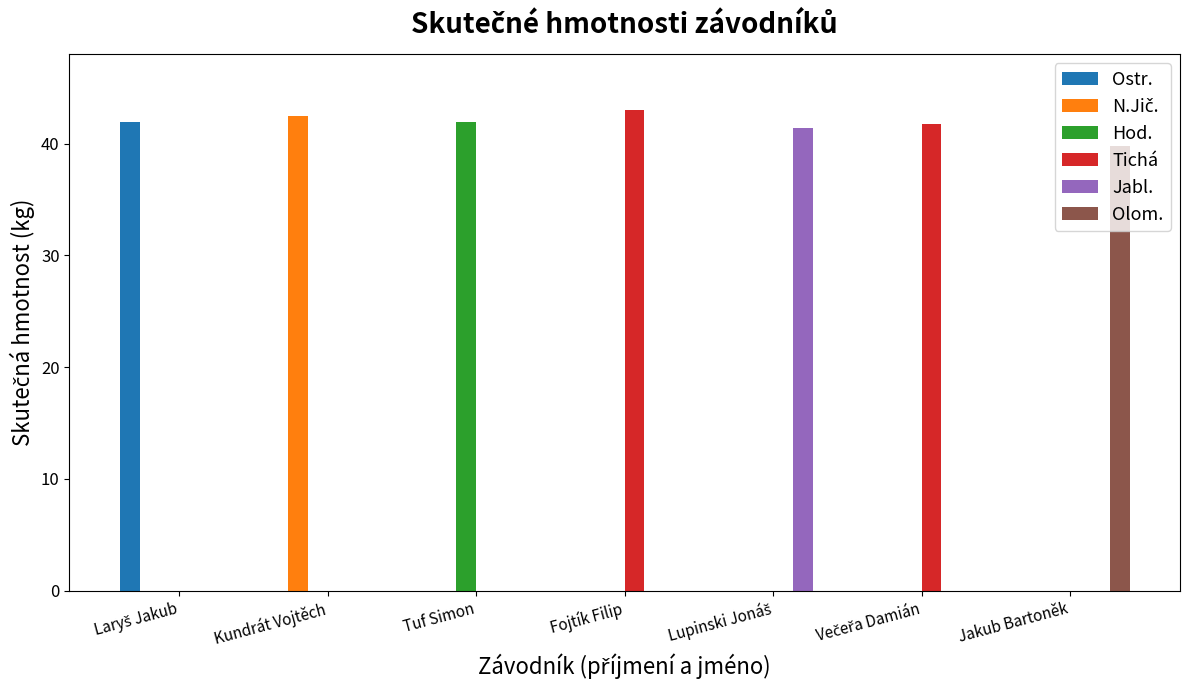

What is the total value across all series at Tuf Simon?

41.9